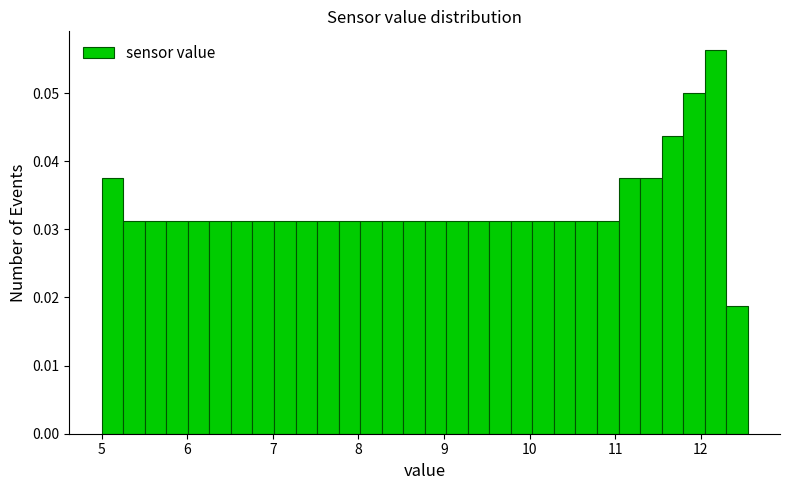

Read against the x-axis, roughly where is the centre of the tallest bar?

12.2